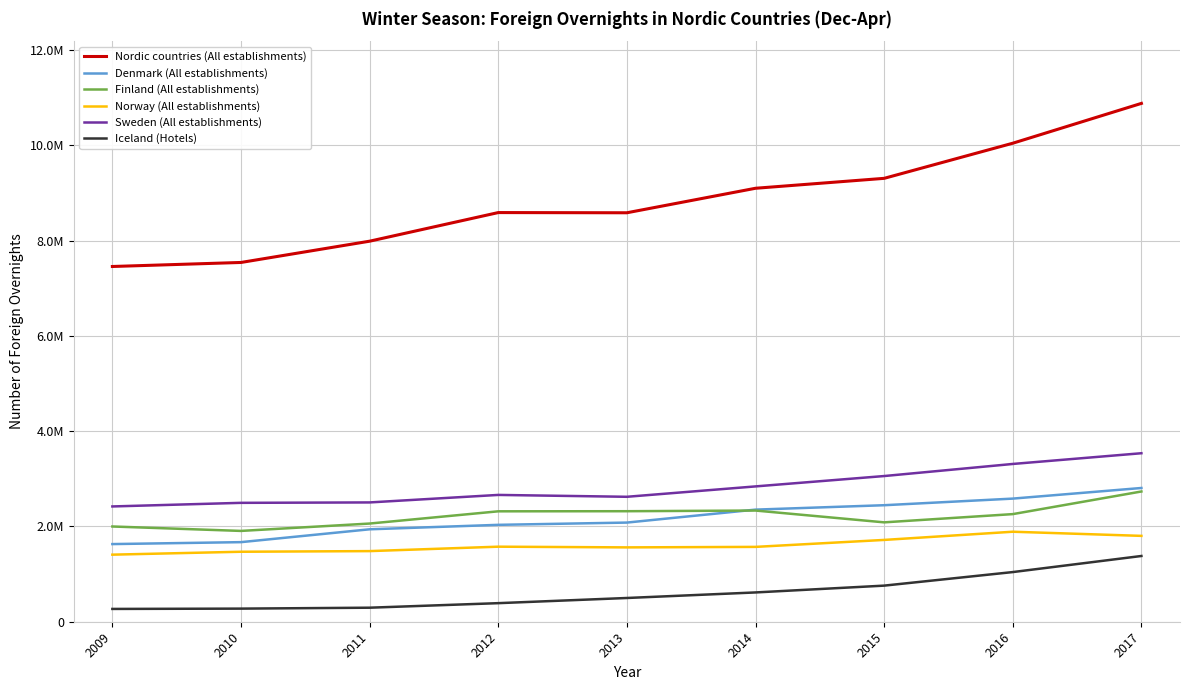

True or false: Denmark (All establishments) and Sweden (All establishments) cross at least once.

False